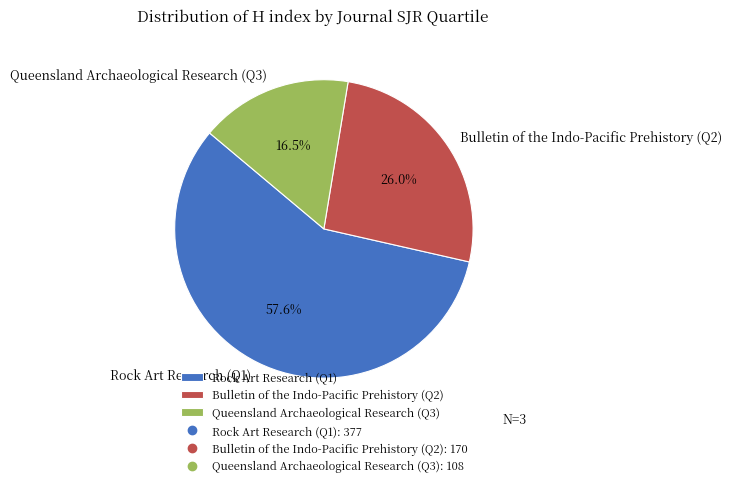

Rank the categories by value from highest to lowest.

Rock Art Research (Q1), Bulletin of the Indo-Pacific Prehistory (Q2), Queensland Archaeological Research (Q3)